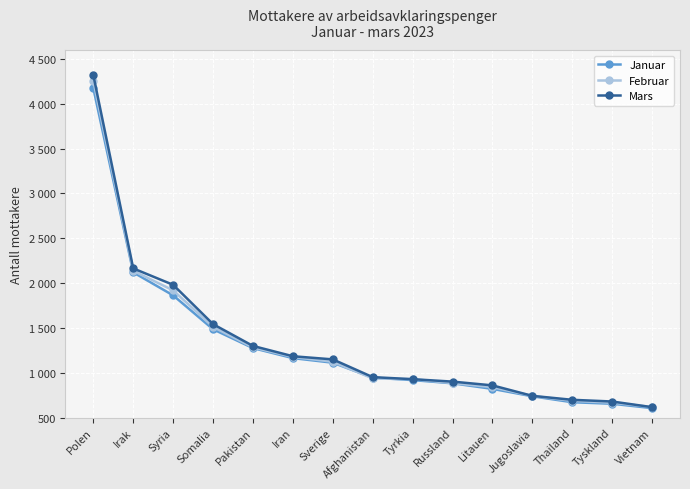

Does the chart have visible grid lines?

Yes